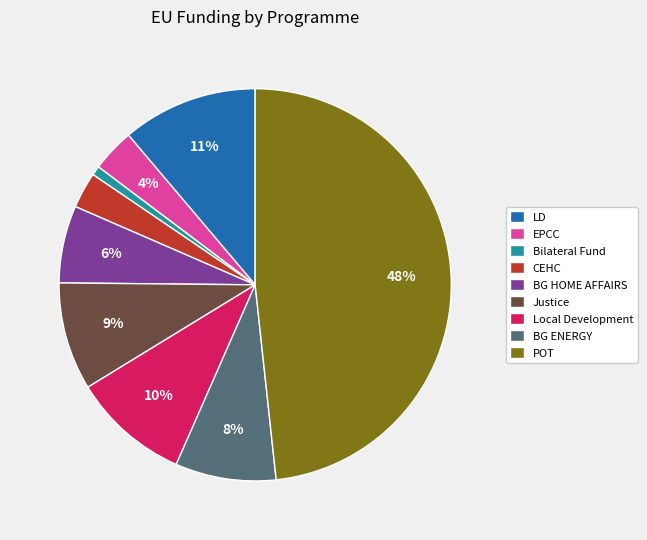

To the nearest percent, what portion does Justice represent?

9%